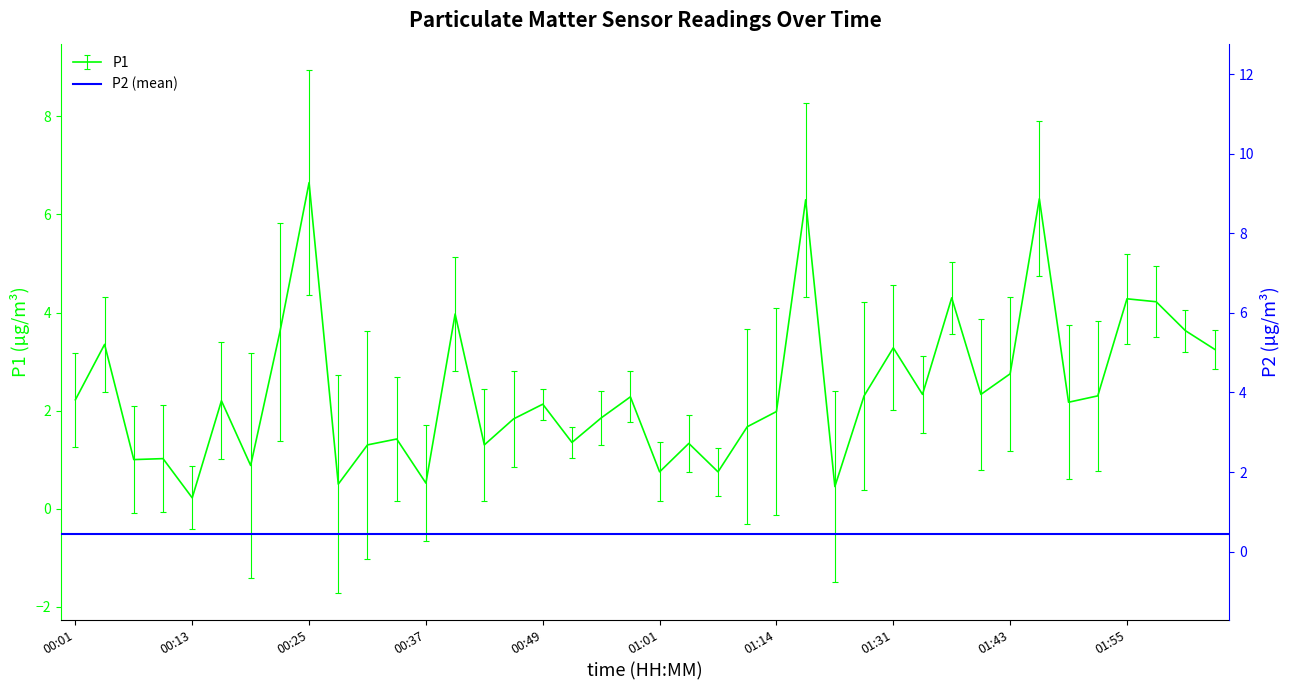

How many interior local valleys (lower than both neighbors) does the data have?

13